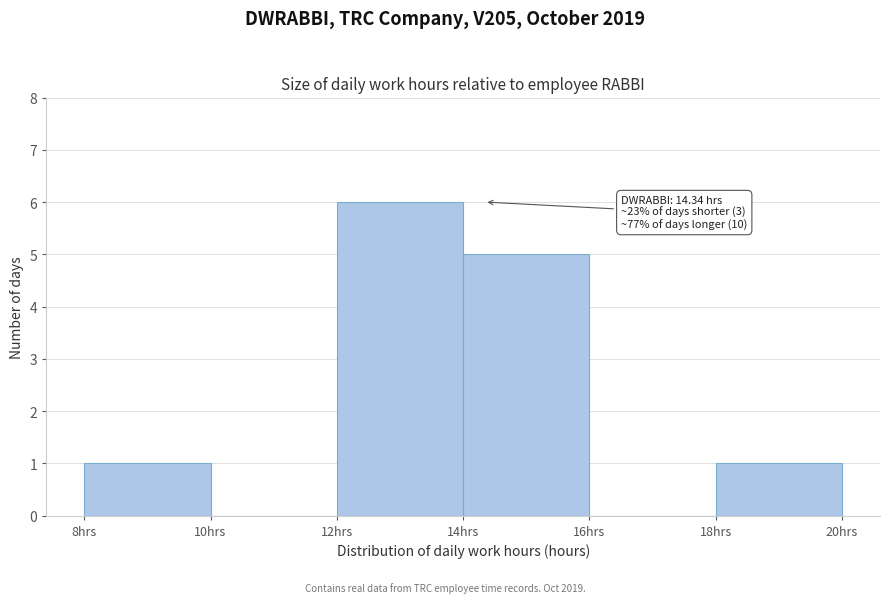

Which range on the x-axis has the tallest bar?

12 to 14